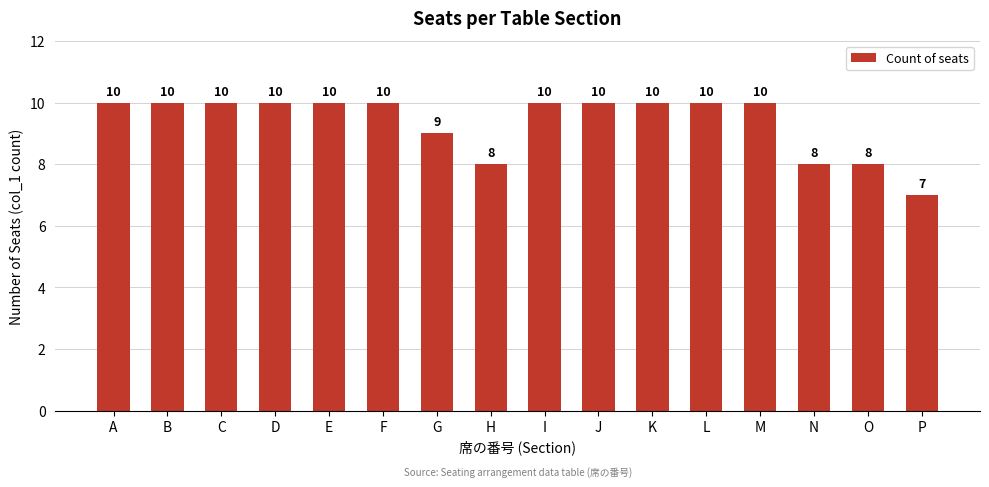

What is the sum of the values at B and F?

20